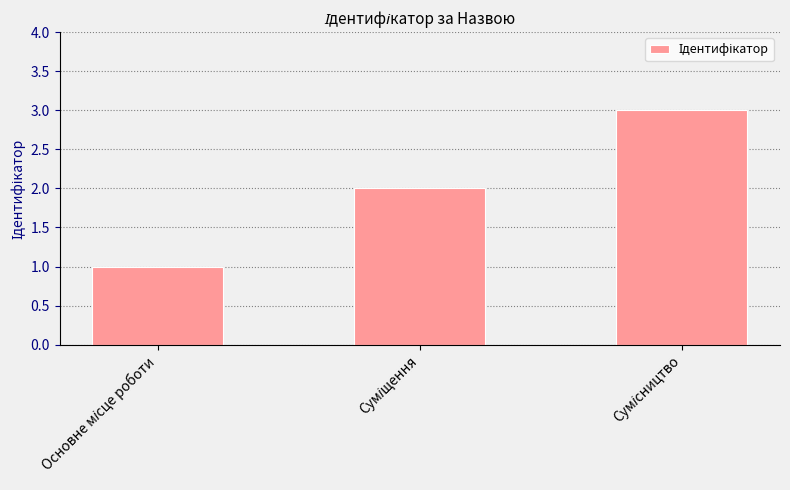

What is the greatest value displayed?

3